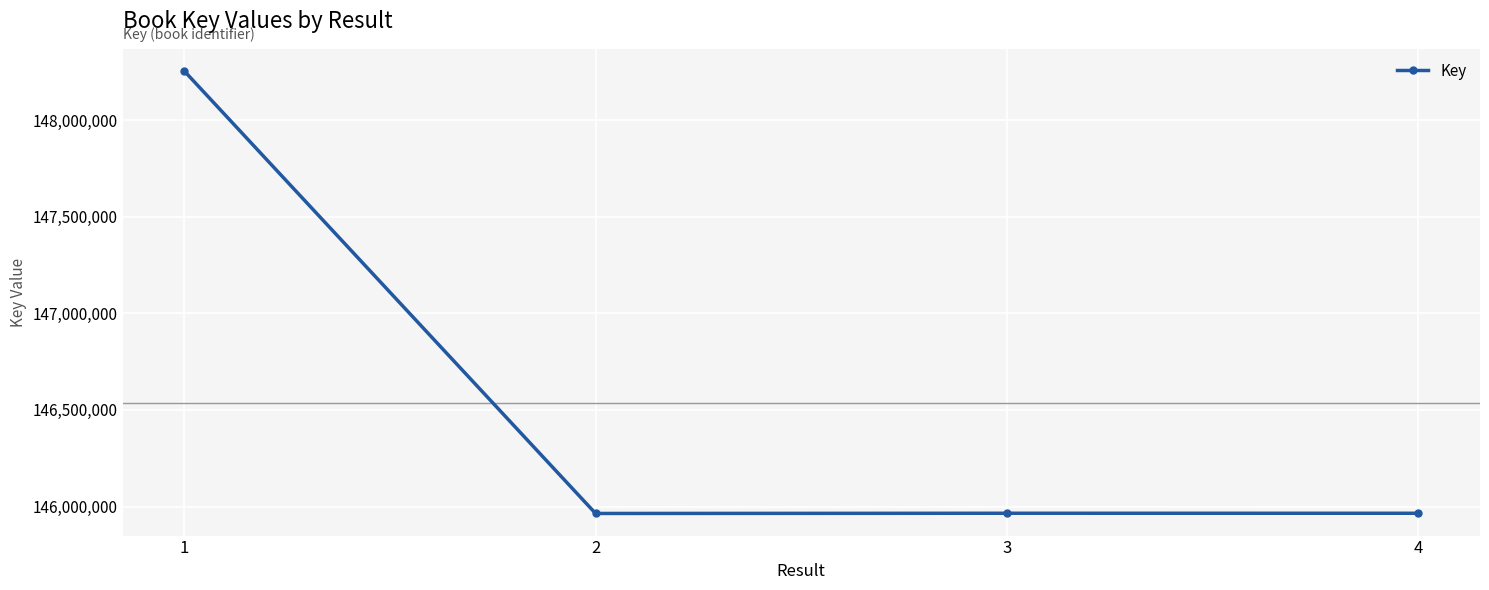

What is the change in value from 1 to 2?

-2289995